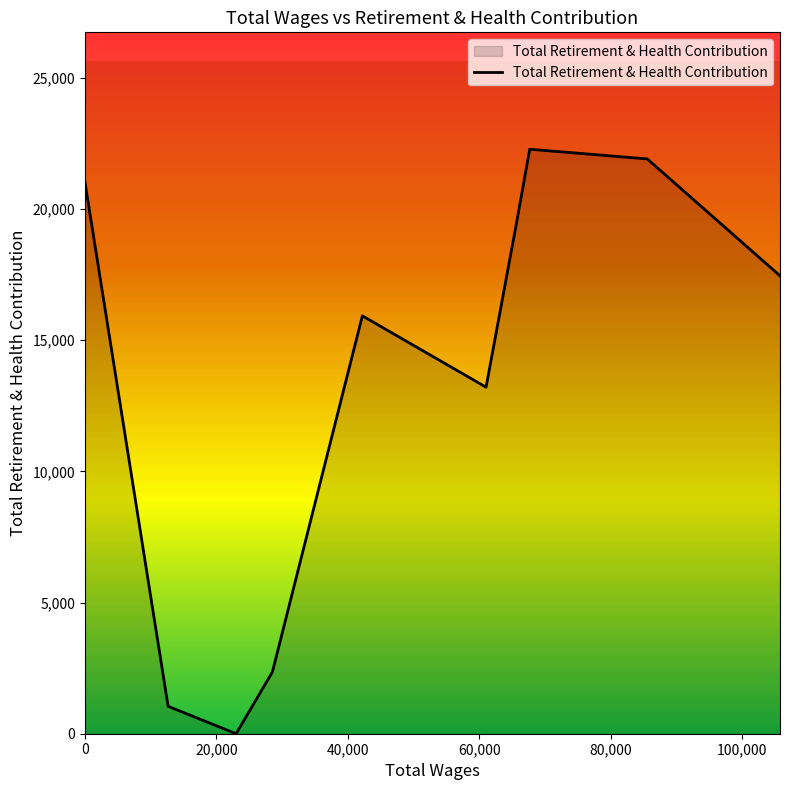

What is the greatest value displayed?

22273